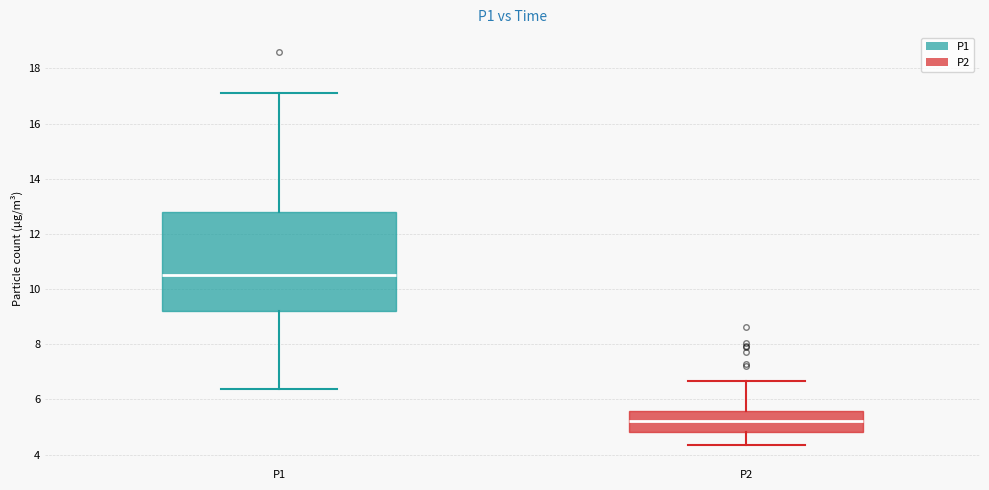

Reading left to right, read every box against the y-axis: the position of its median line, the range the box covers, and the ends of its whiskers. The values are not printed on the chart, so give them approximately, as read against the axis.

P1: median 10.6, box 9.2 to 12.8, whiskers 6.4 to 17.2
P2: median 5.2, box 4.8 to 5.6, whiskers 4.4 to 6.6